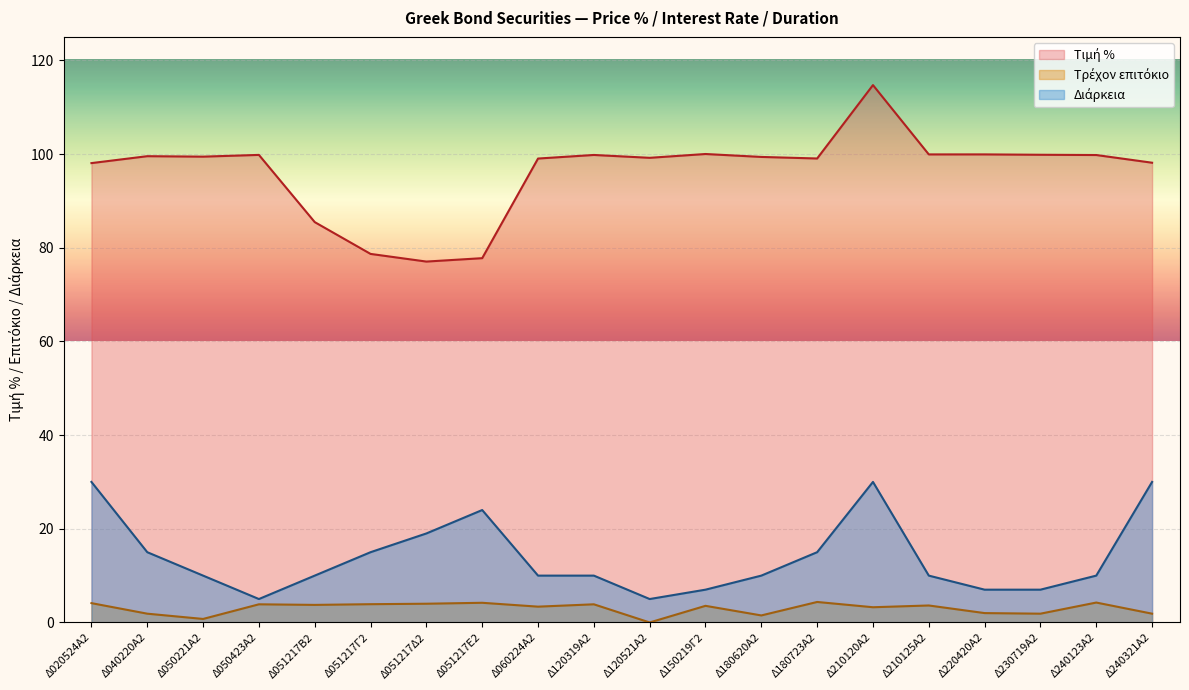

What is the average value of the Τρέχον επιτόκιο series?

3.0